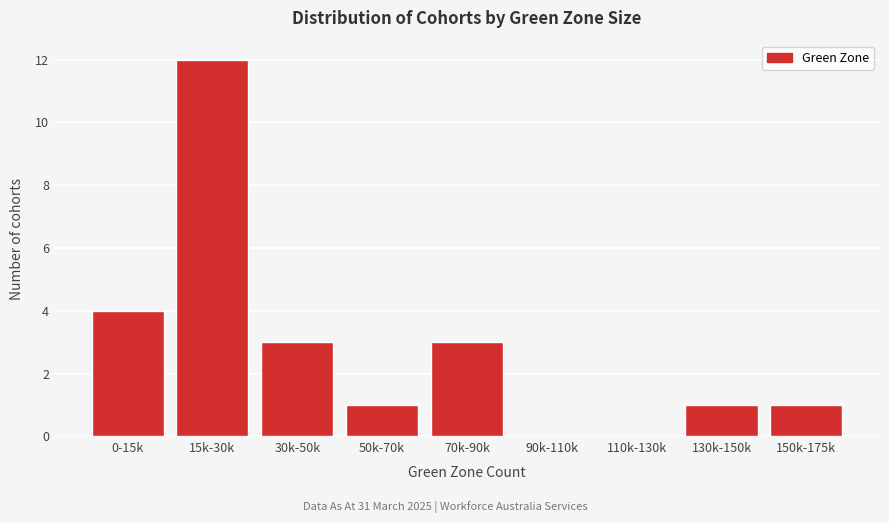

Reading right to left, what are all the values shown in this chart?

150k-175k=1	130k-150k=1	110k-130k=0	90k-110k=0	70k-90k=3	50k-70k=1	30k-50k=3	15k-30k=12	0-15k=4